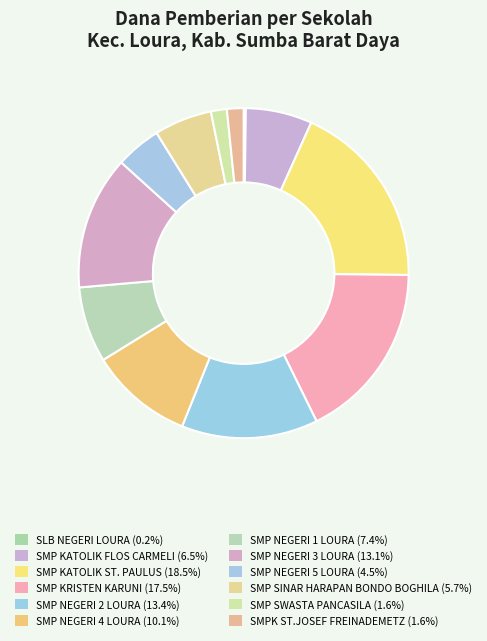

Rank the categories by value from highest to lowest.

SMP KATOLIK ST. PAULUS, SMP KRISTEN KARUNI, SMP NEGERI 2 LOURA, SMP NEGERI 3 LOURA, SMP NEGERI 4 LOURA, SMP NEGERI 1 LOURA, SMP KATOLIK FLOS CARMELI, SMP SINAR HARAPAN BONDO BOGHILA, SMP NEGERI 5 LOURA, SMPK ST.JOSEF FREINADEMETZ, SMP SWASTA PANCASILA, SLB NEGERI LOURA